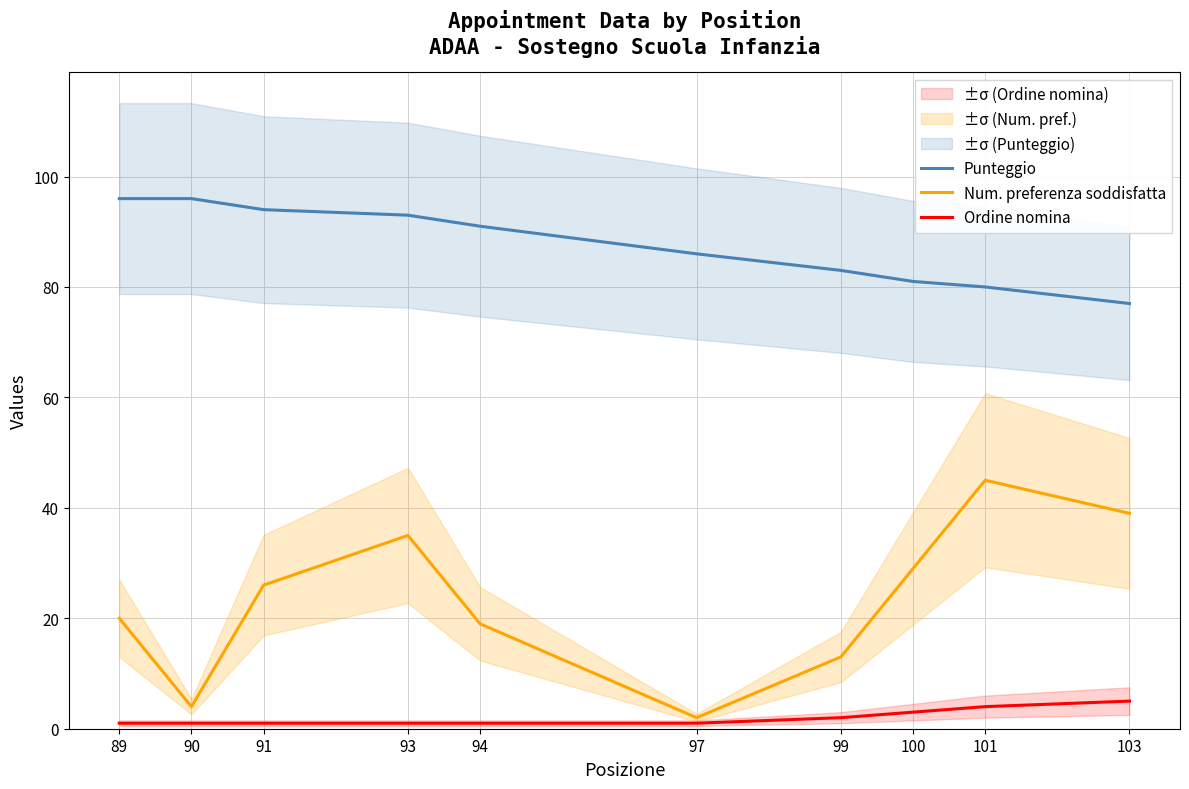

At which category does the chart reach its minimum across all series?

89